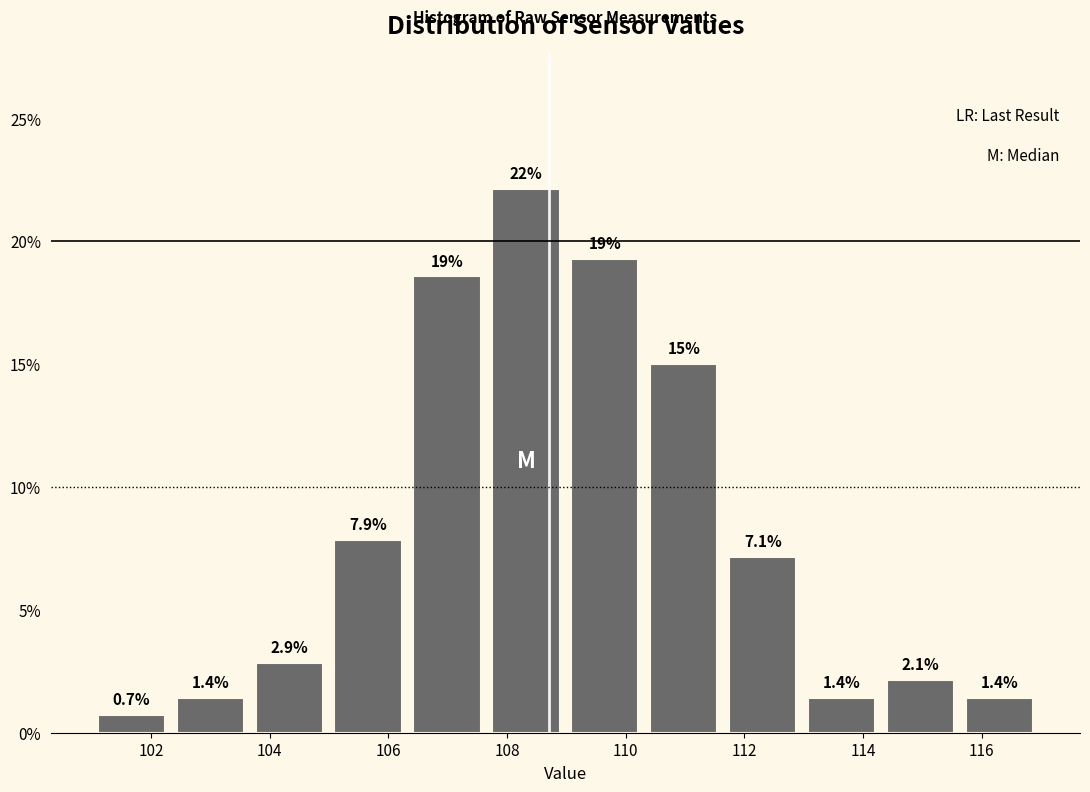

Over which range of the x-axis is the bar tallest?

107.6 to 109.0